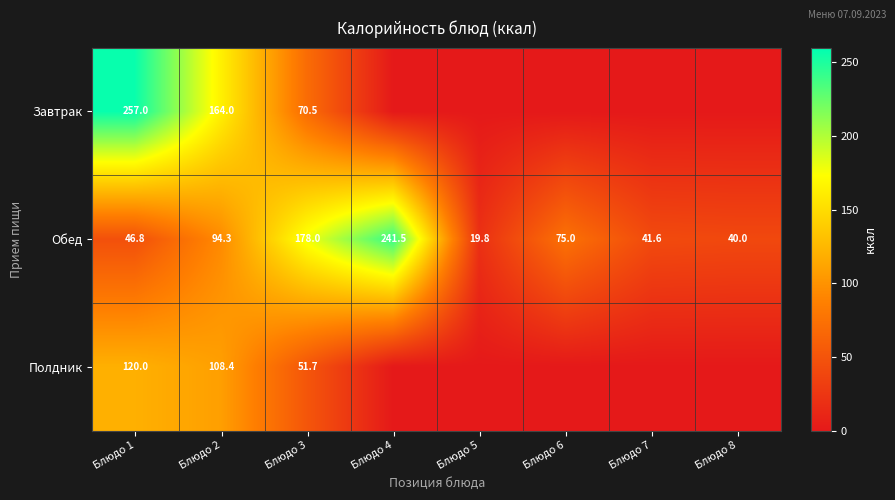

Rank the series at Блюдо 1 from highest to lowest value.

Завтрак, Полдник, Обед